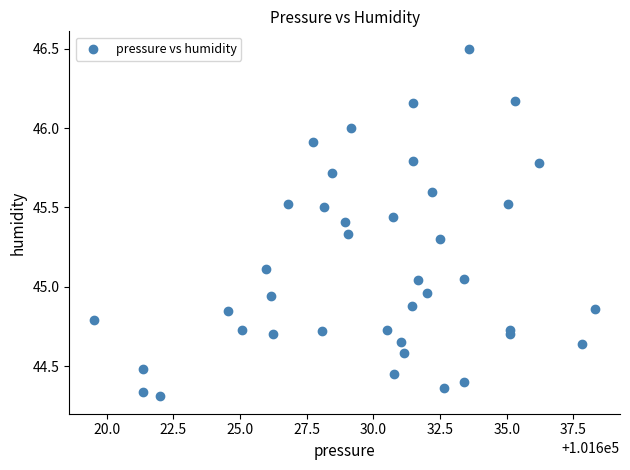

What is the range of X values (max minus min)?

18.8